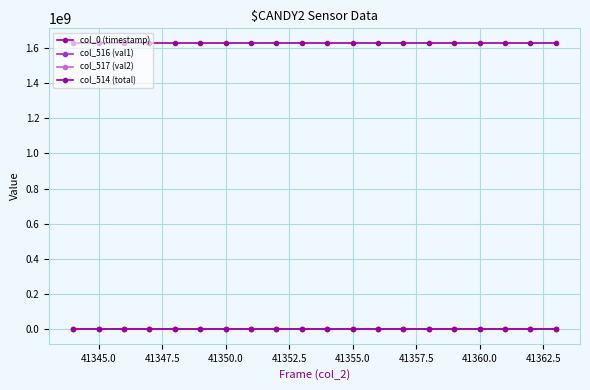

Count the number of categories in the chart.

20